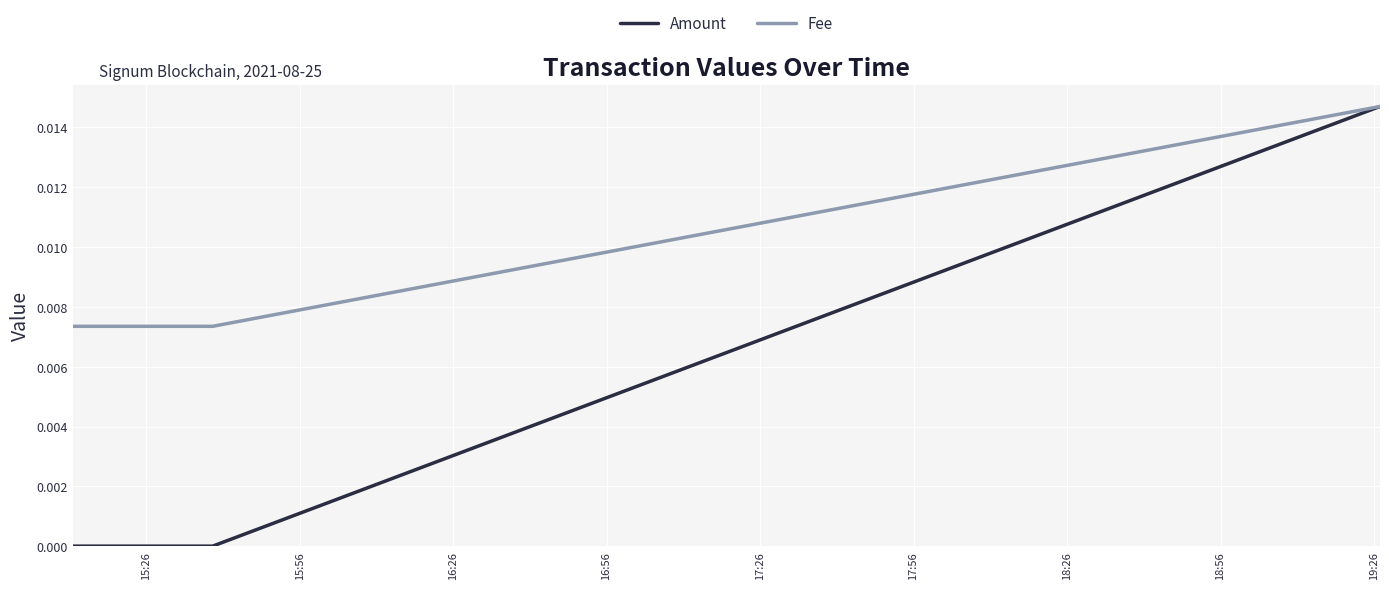

Which series has the largest range (max minus min)?

Amount